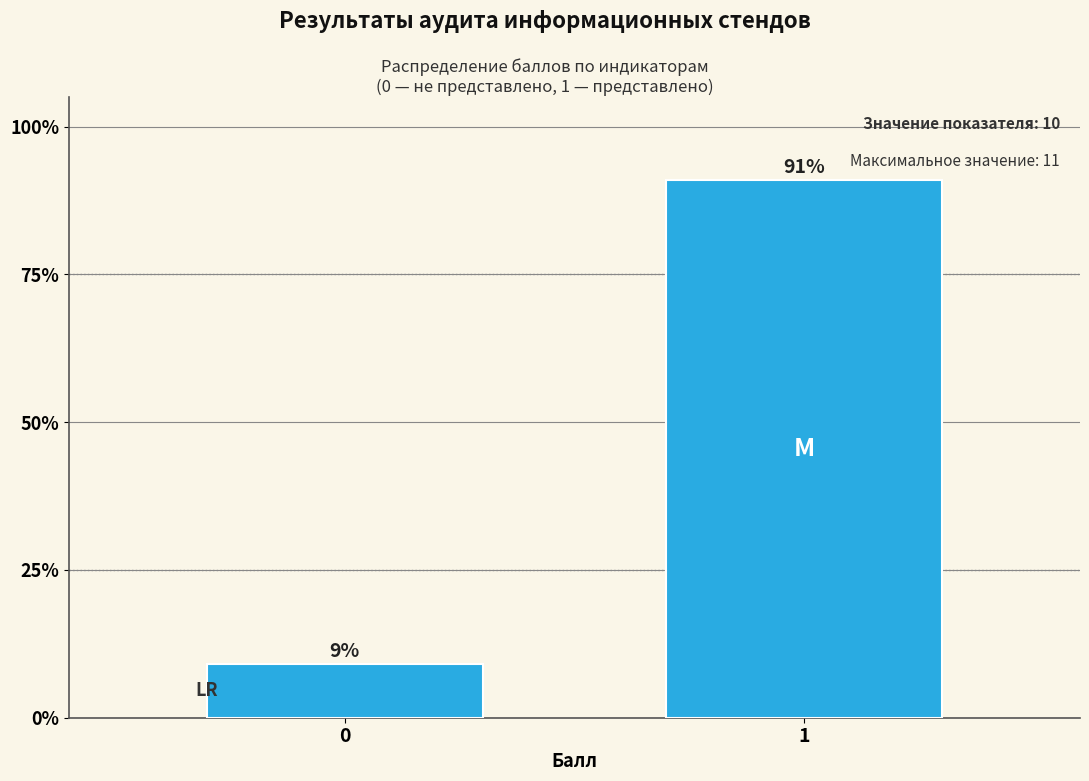

What is the sum of all values?

100.0